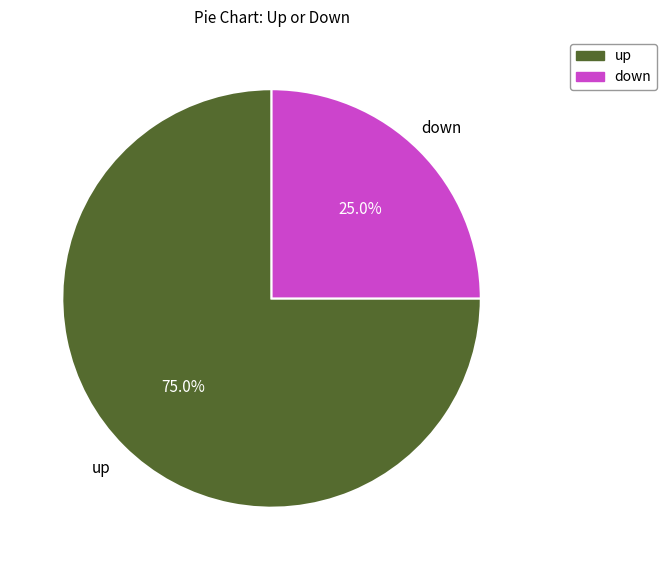

What is the smallest slice in the pie chart?

down